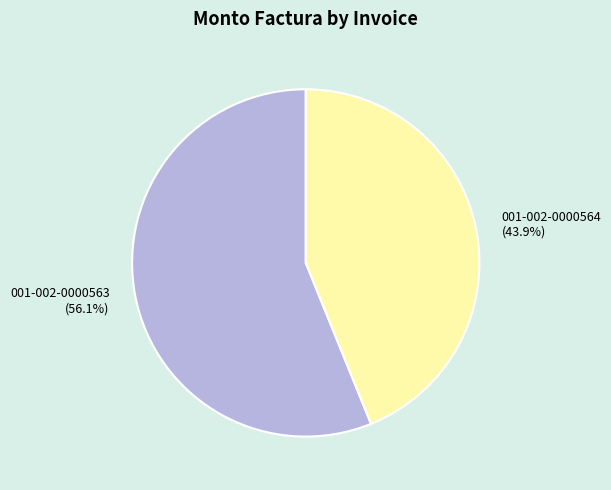

Which slice is the largest?

001-002-0000563